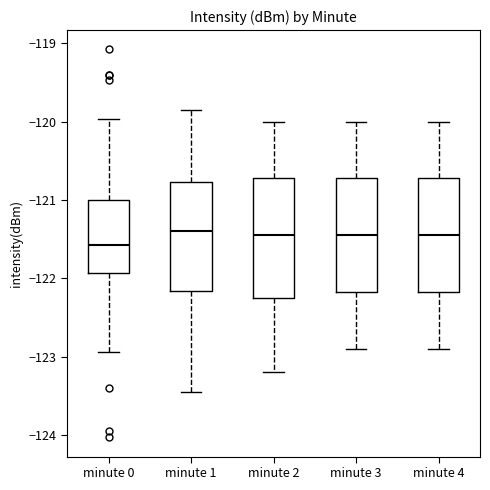

Where is the lower edge of the box for minute 0 on the y-axis? The values are not printed on the chart, so give them approximately, as read against the axis.

-121.9